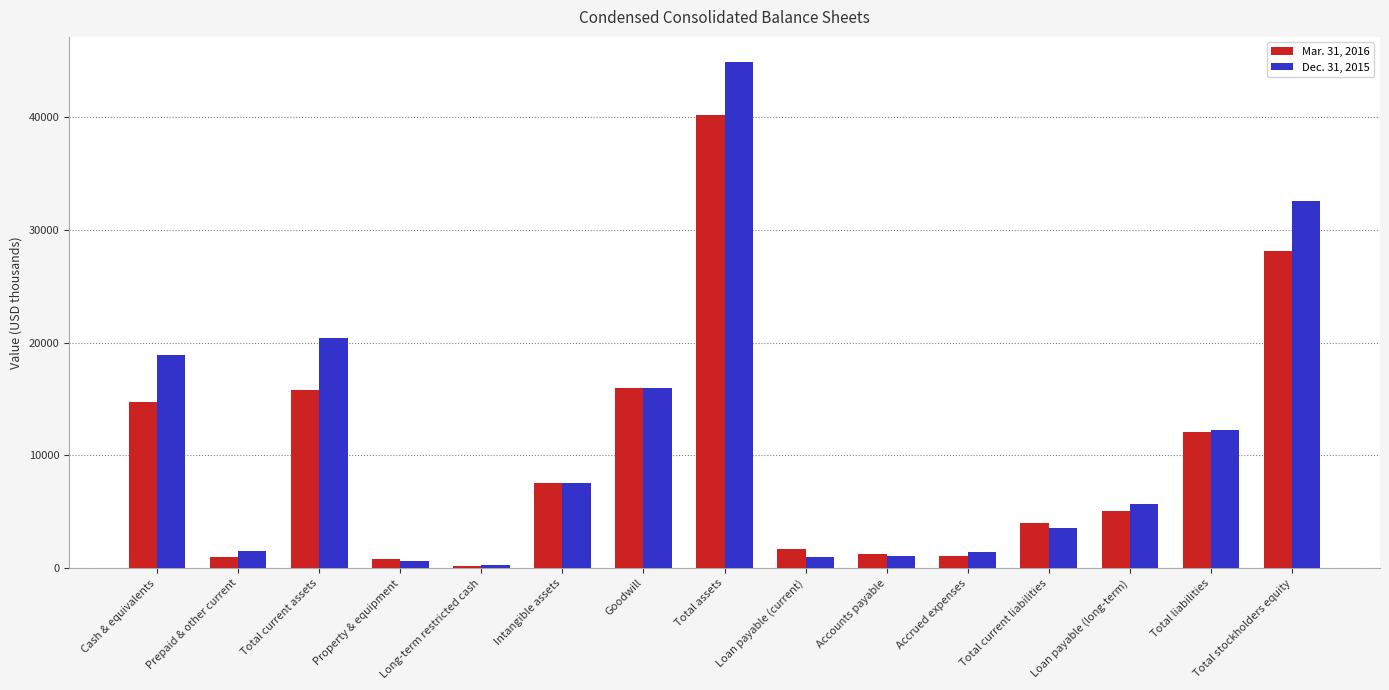

At which category is the sum across all series the highest?

Total assets